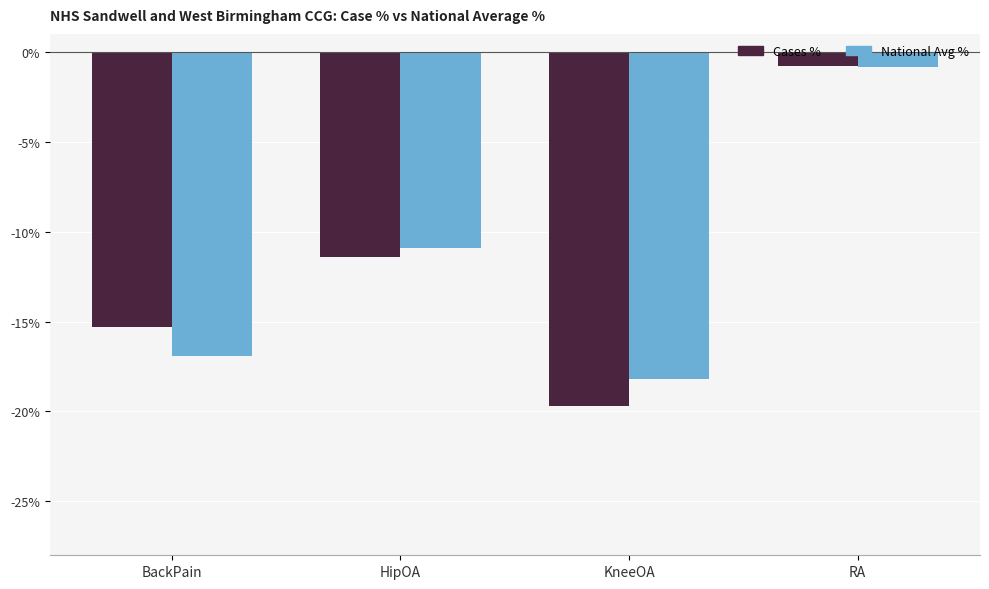

What position from the left is BackPain?

1